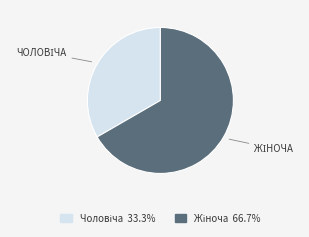

Is the sum of Жіноча and Чоловіча greater than half?

Yes